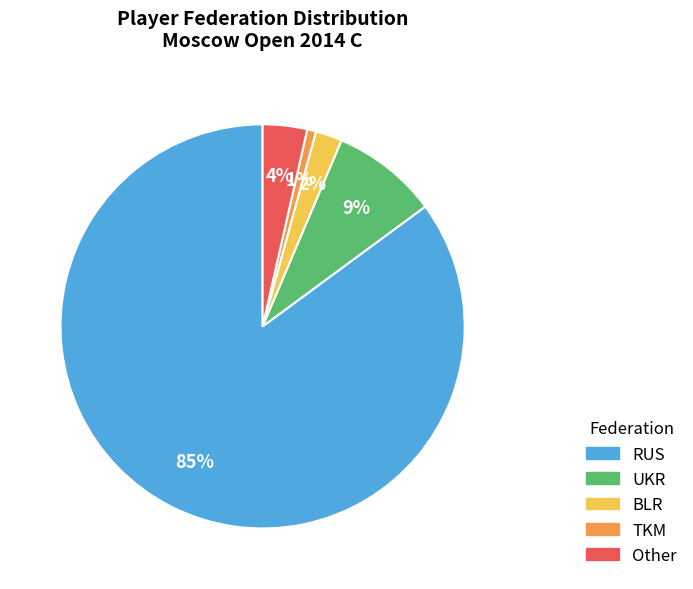

Combined, do TKM and BLR account for over 50%?

No